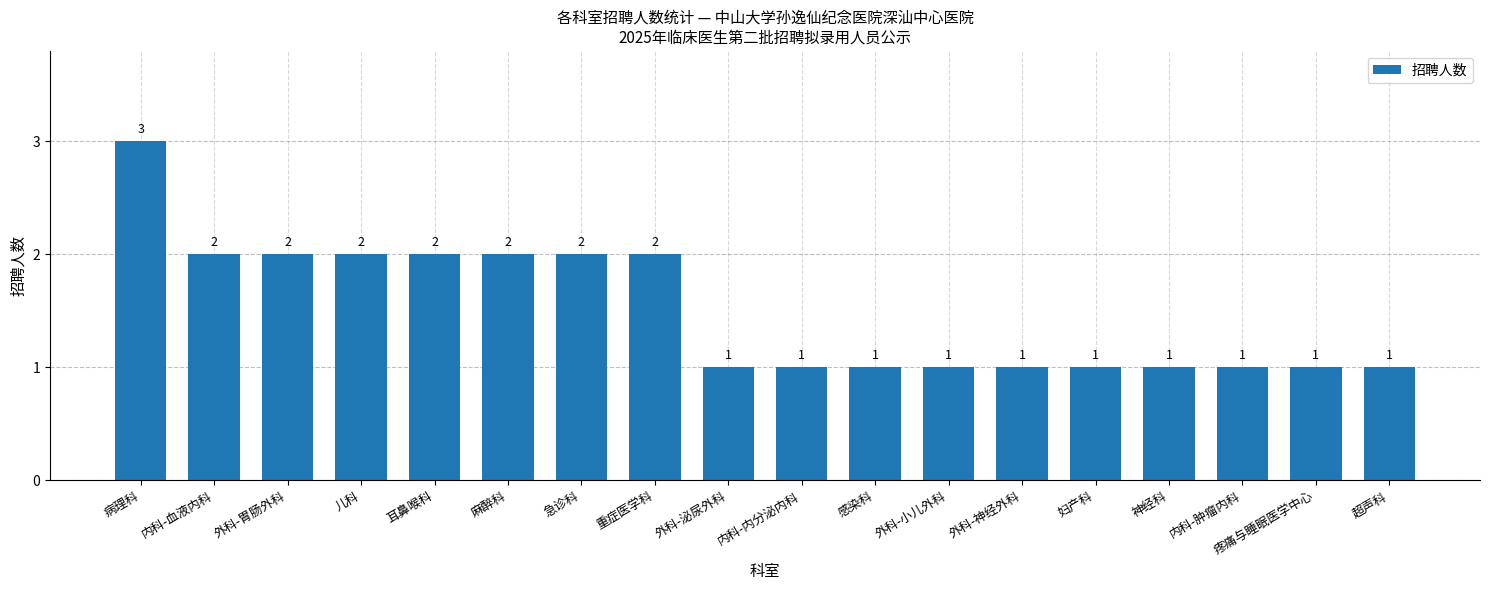

What position from the right is 内科-内分泌内科?

9